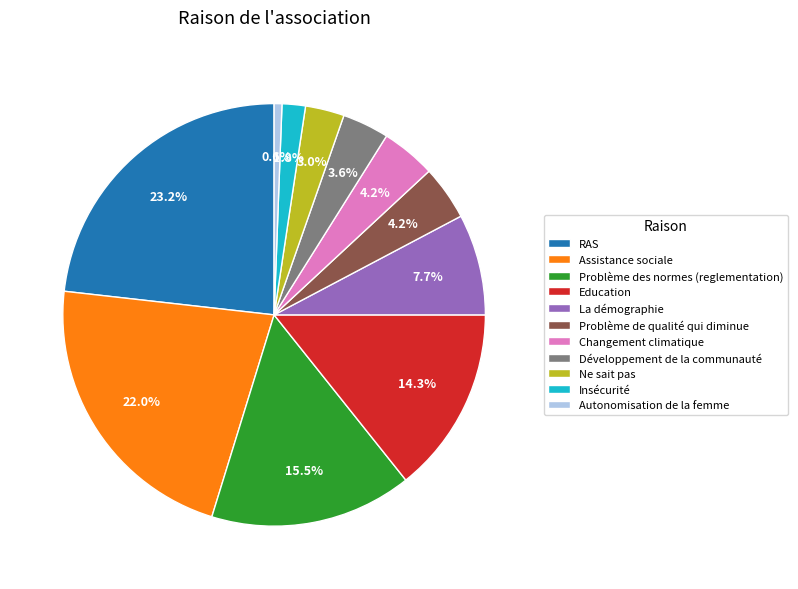

Count the number of slices in the pie.

11